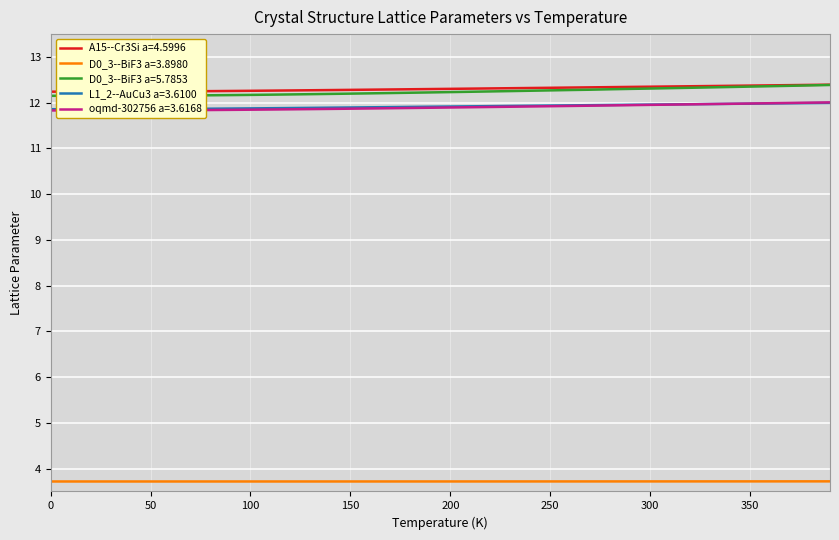

What is the sum of all D0_3--BiF3 a=5.7853 values?

489.7